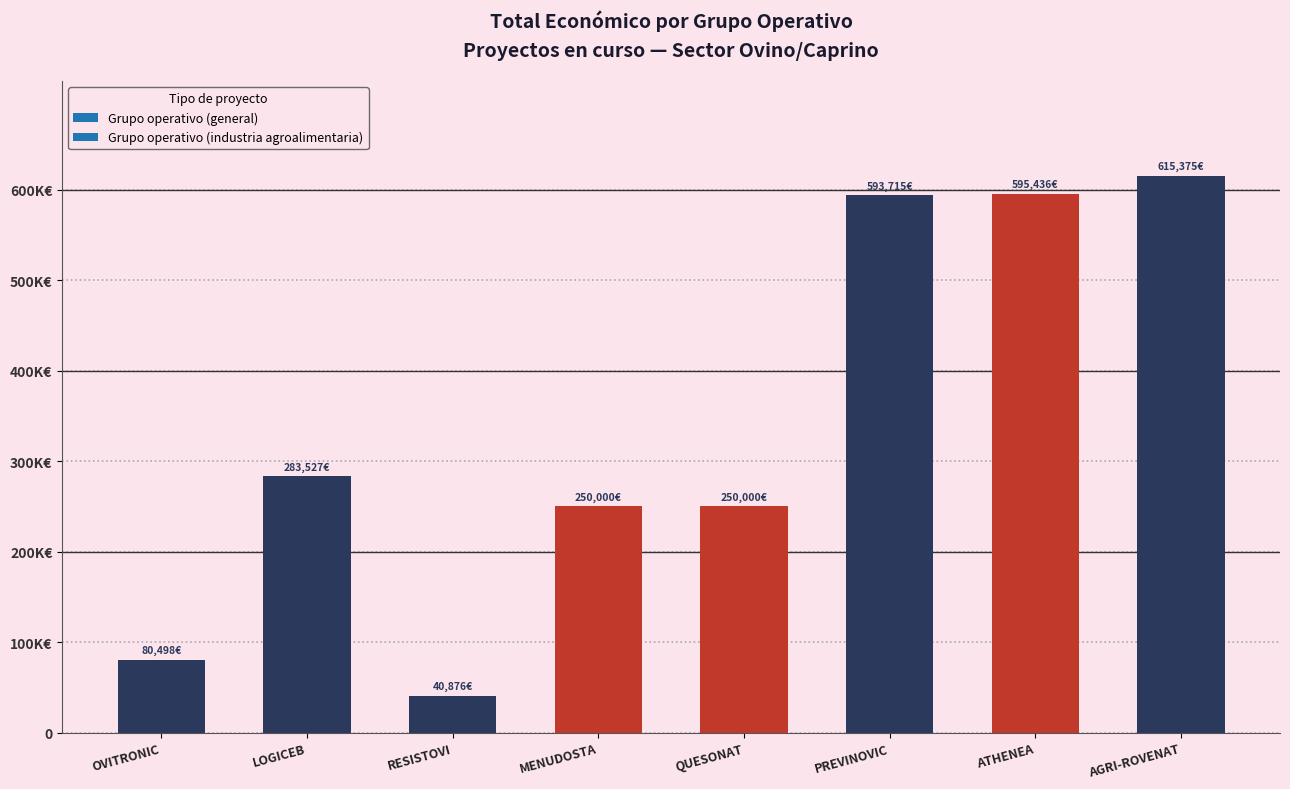

What is the value of the 8th bar from the left?

615375